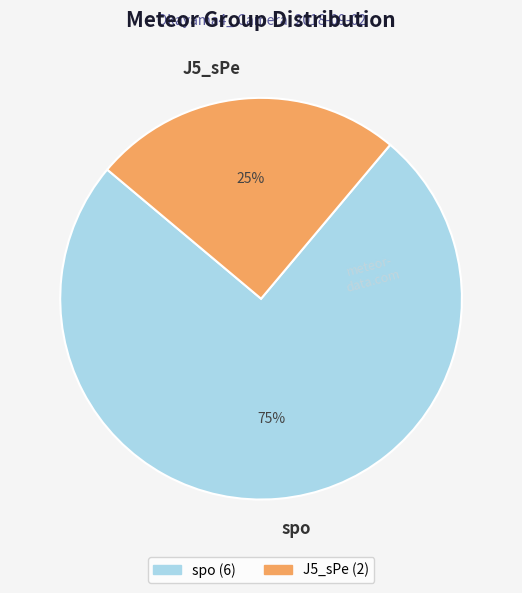

Rank the categories by value from highest to lowest.

spo, J5_sPe